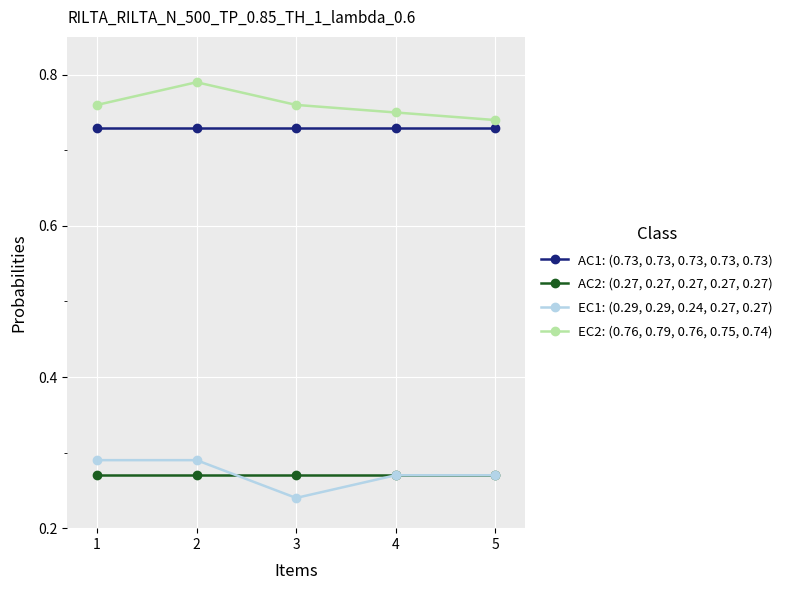

How many lines are shown in the chart?

4